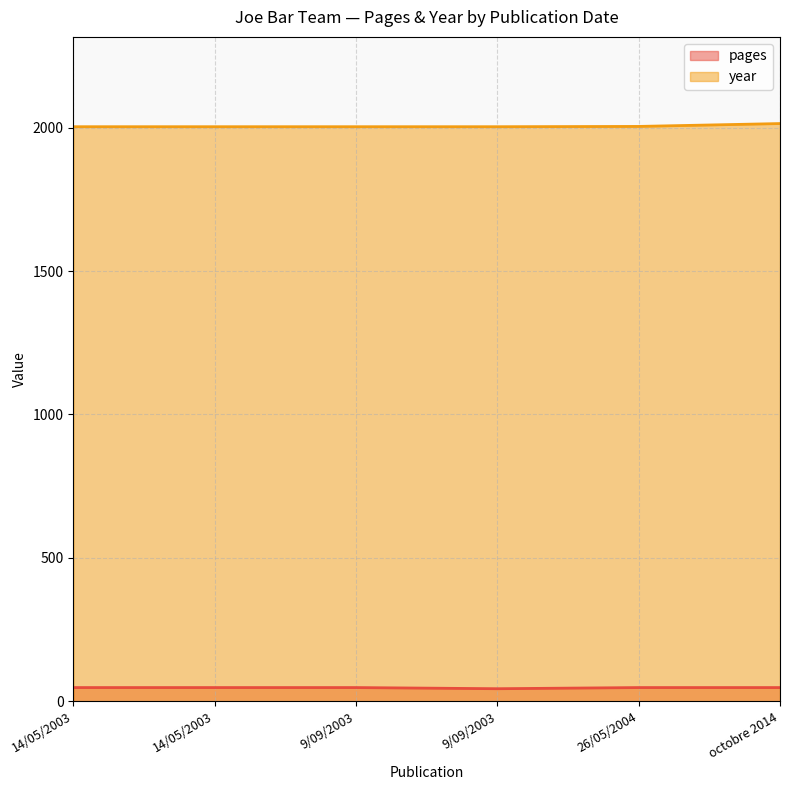

Is it true that year equals 2003 at 14/05/2003?

True